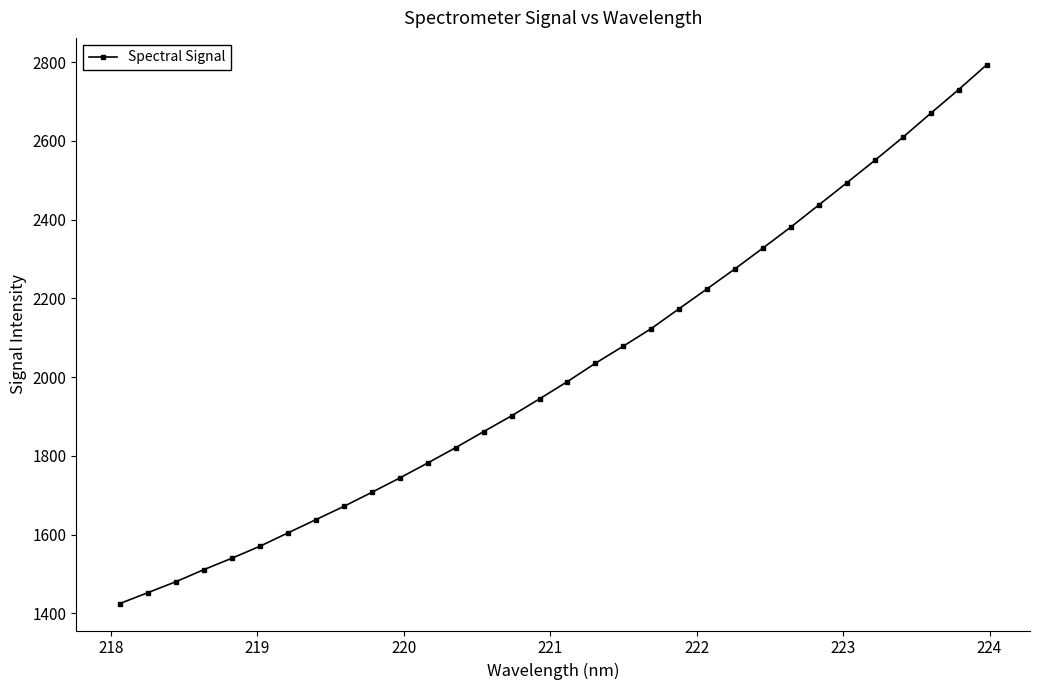

What is the value of the 9th point from the left?

1671.6